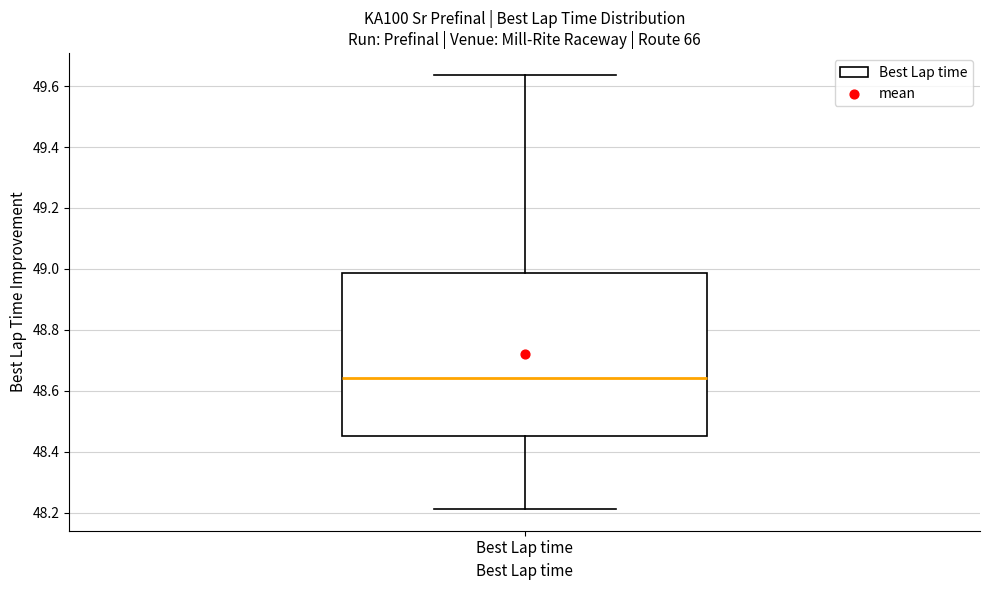

Transcribe this box plot: give where the median line is, the range the box spans, and where the two whiskers end, as read against the y-axis. The values are not printed on the chart, so give them approximately, as read against the axis.

median 48.64, box 48.46 to 48.98, whiskers 48.22 to 49.64